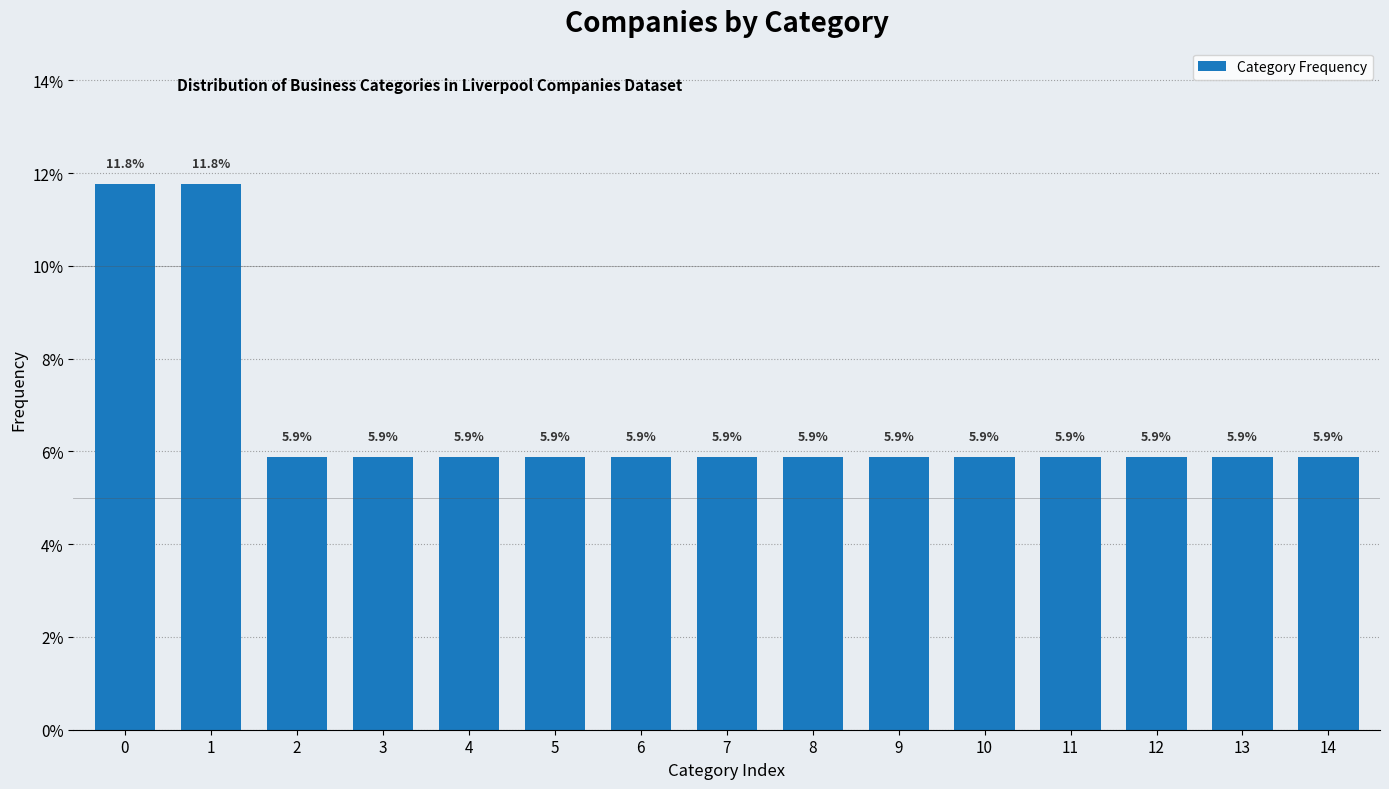

Reading left to right, list all the values displayed in this chart.

0=11.8	1=11.8	2=5.9	3=5.9	4=5.9	5=5.9	6=5.9	7=5.9	8=5.9	9=5.9	10=5.9	11=5.9	12=5.9	13=5.9	14=5.9